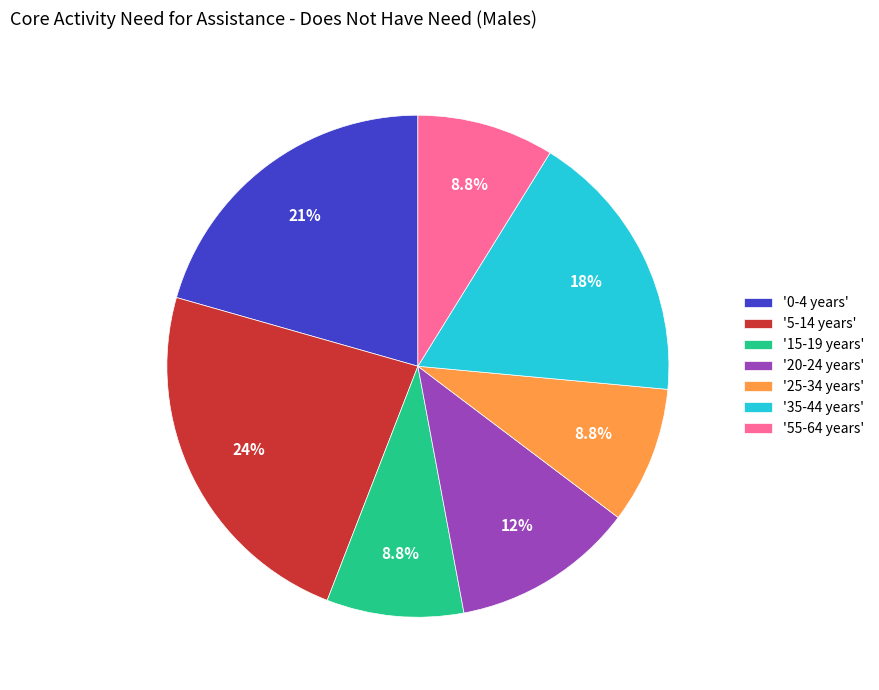

What percentage is NOT represented by '25-34 years'?

91.2%